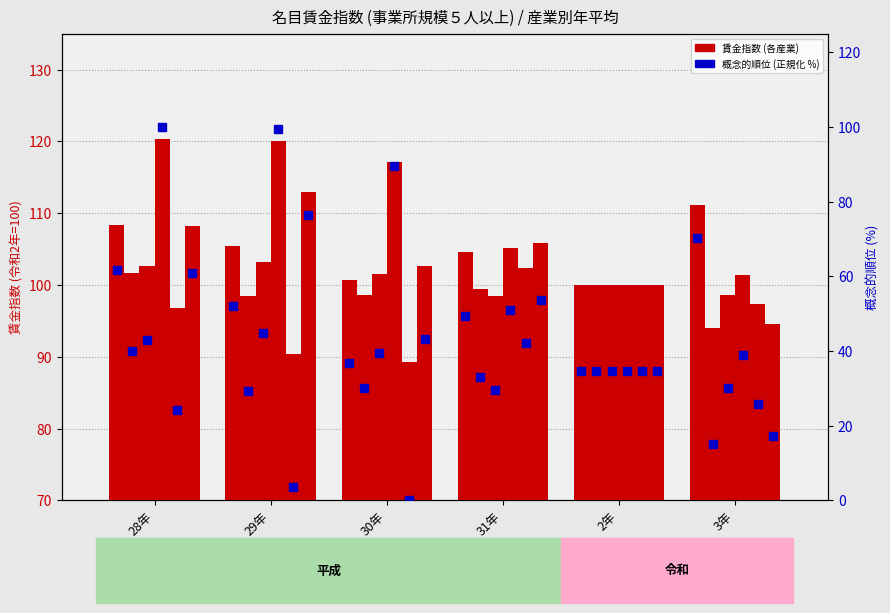

What is the label of the 6th bar from the left?

3年